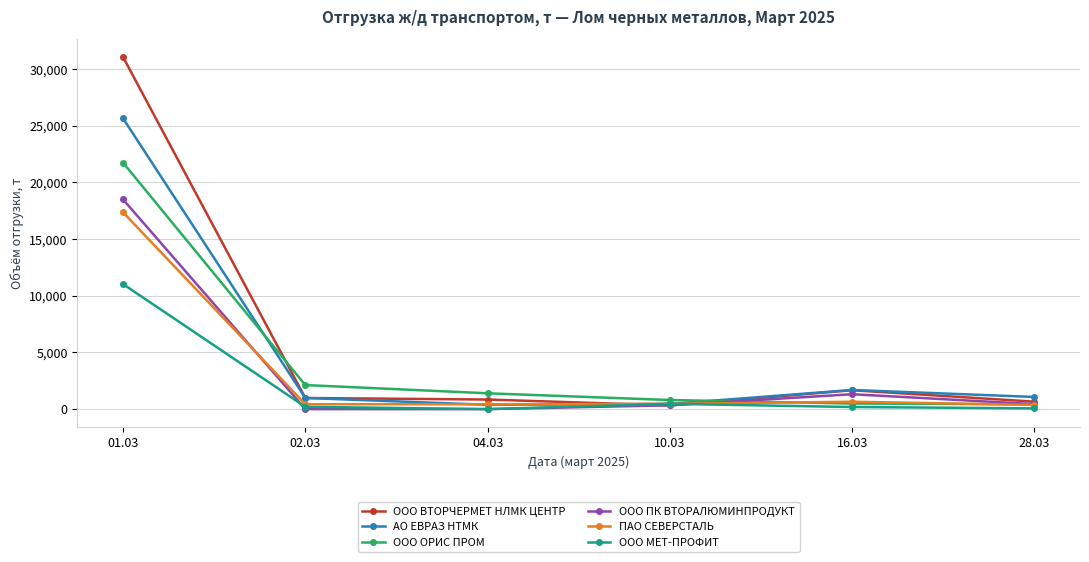

What is the highest value of the ПАО СЕВЕРСТАЛЬ series?

17360.6